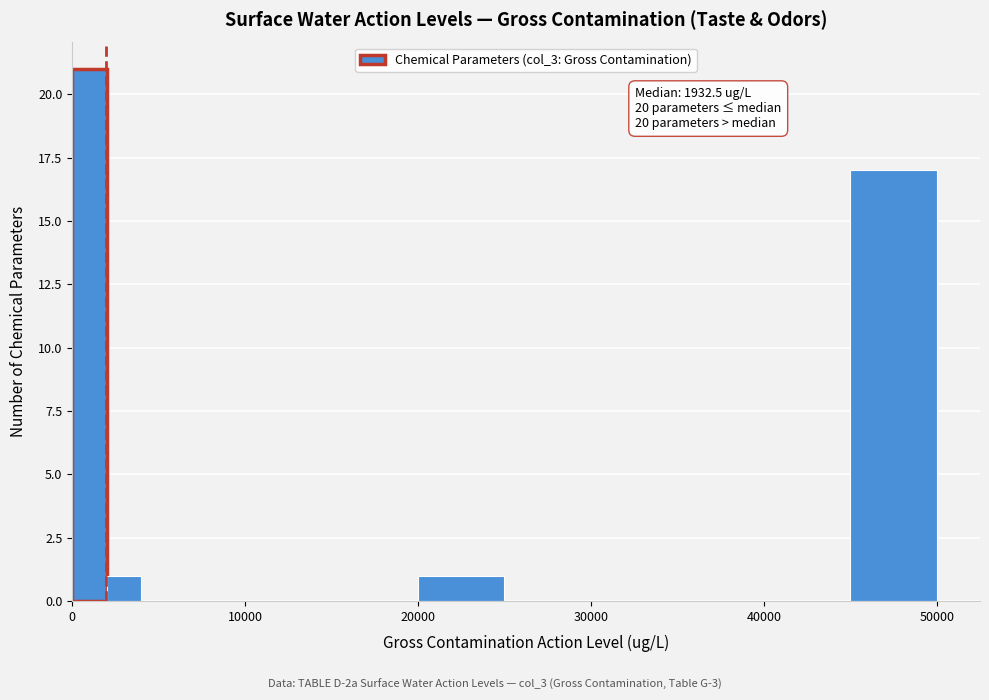

Around what value on the x-axis is the tallest bar? Give the approximate position of its centre, as read against the axis.

1000